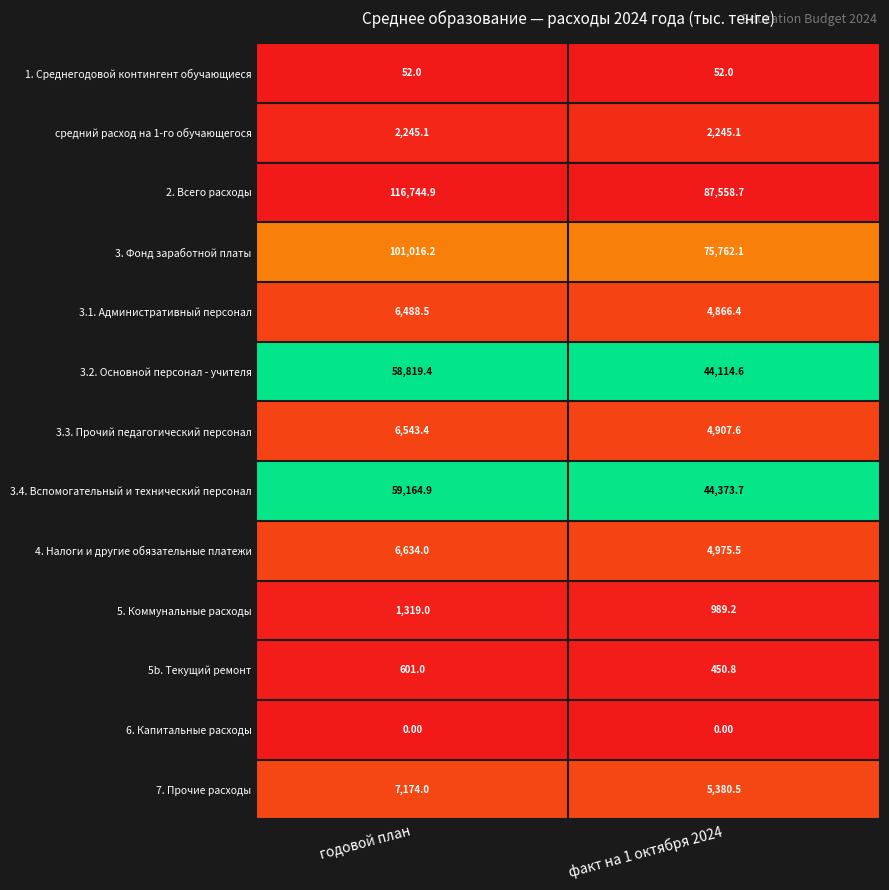

Count the number of data series in this chart.

13